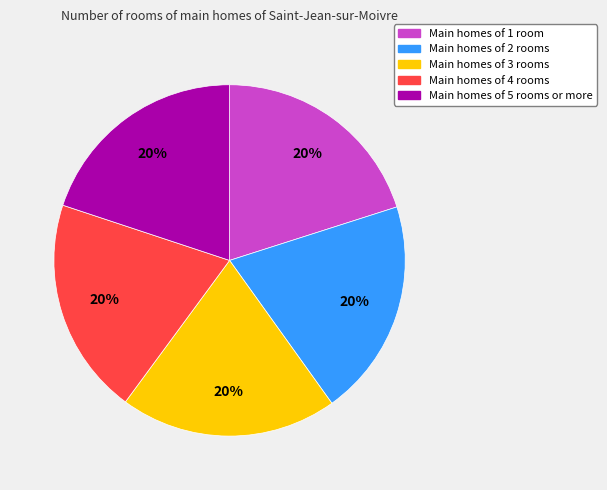

Is there any slice that represents more than half of the pie?

No